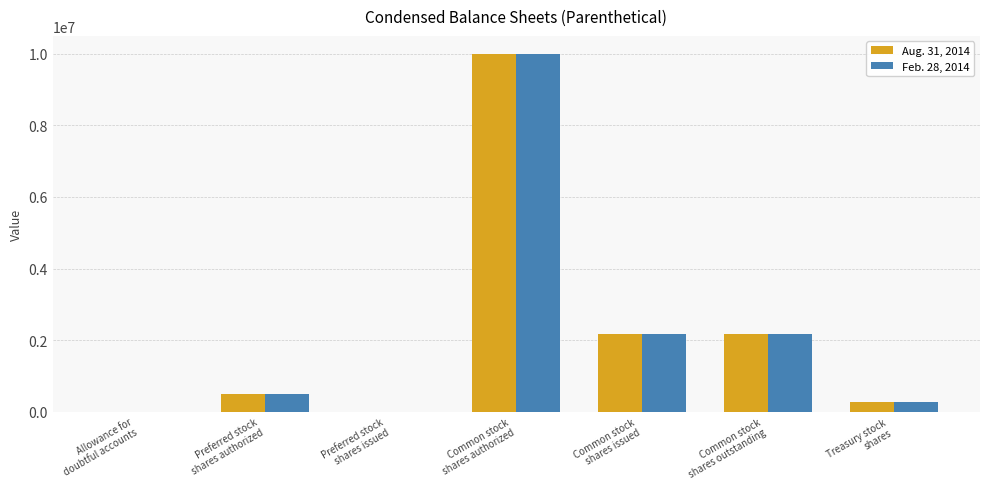

What is the greatest value displayed?

10000000